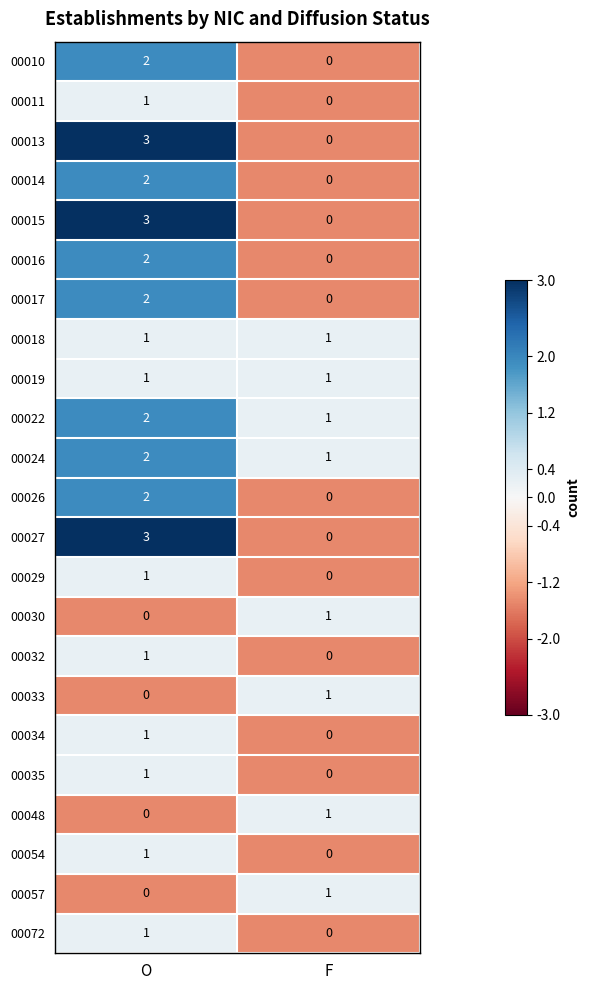

How many values in 00034 are above zero?

1